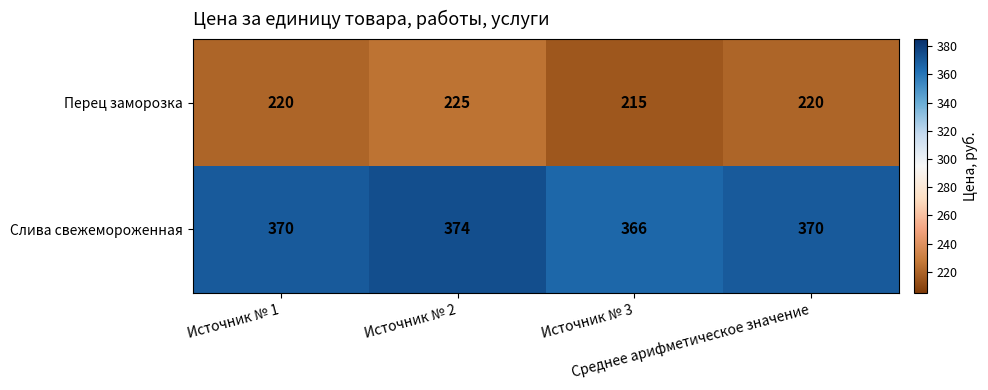

List the series in order of their peak value, highest first.

Слива свежемороженная, Перец заморозка